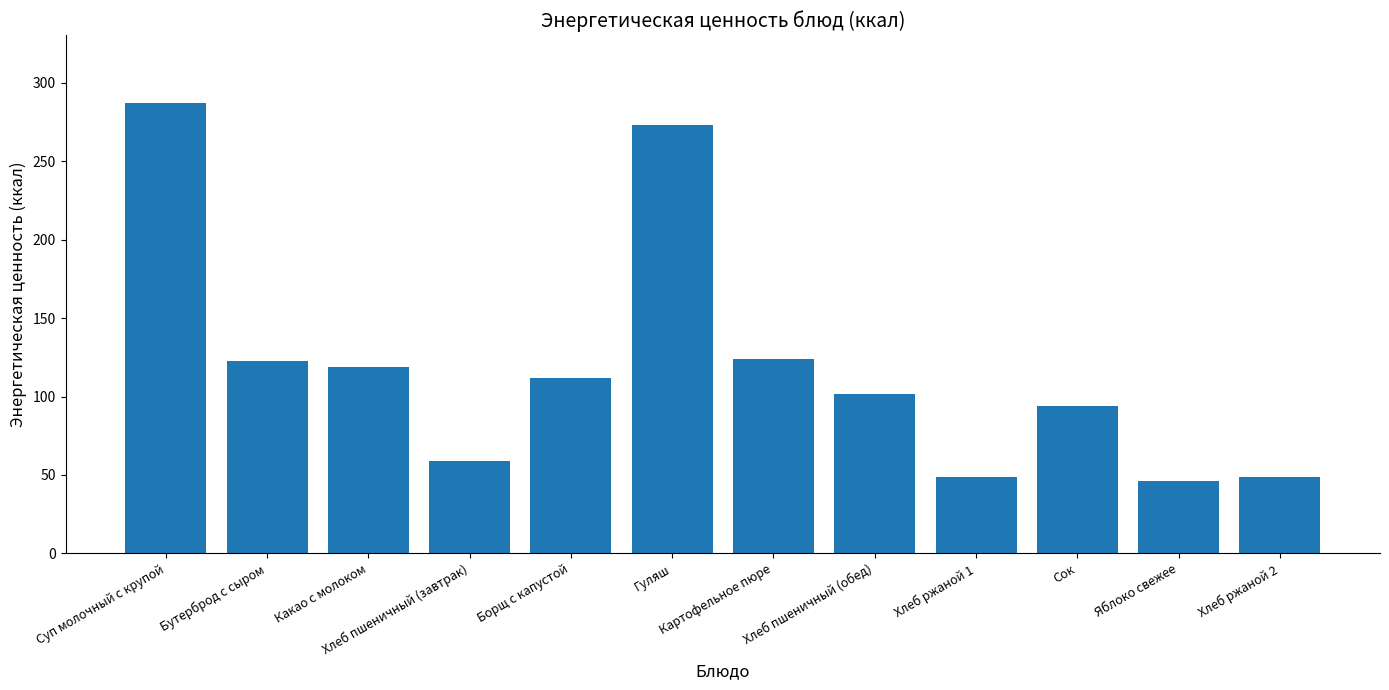

Between Гуляш and Хлеб ржаной 1, which is larger?

Гуляш